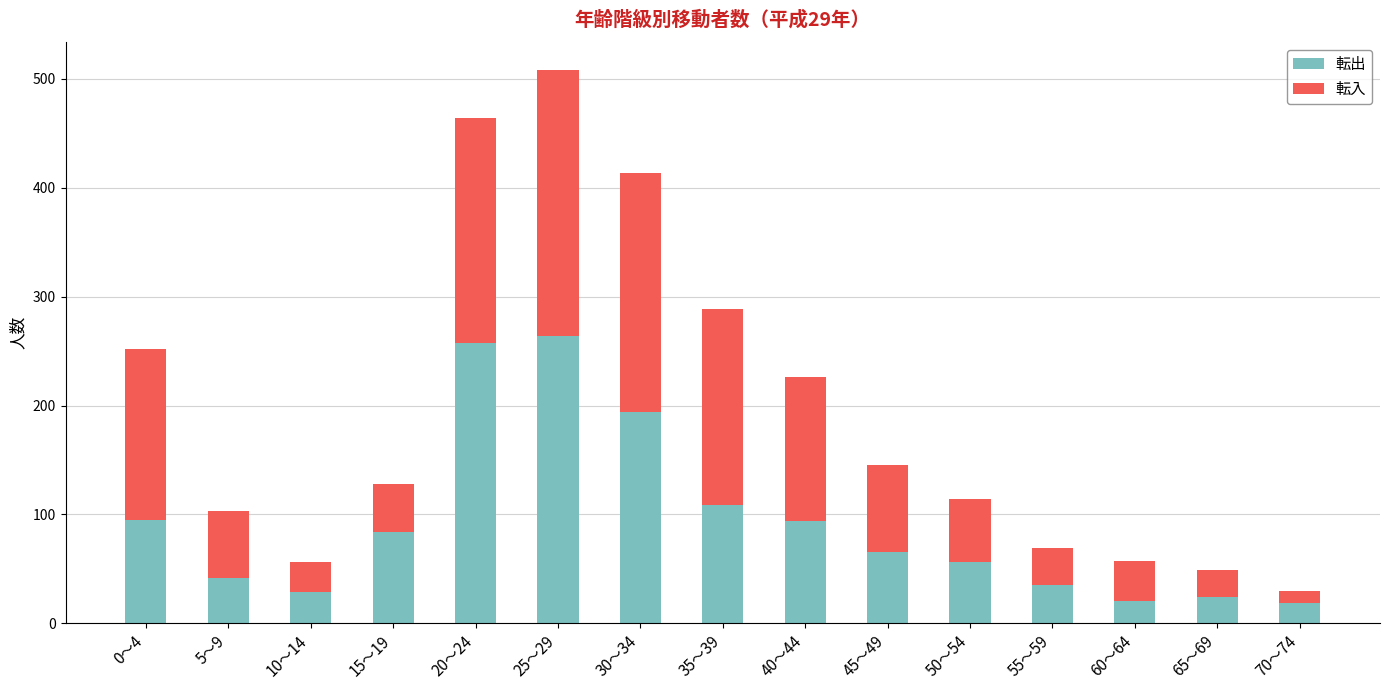

What is the highest value of the 転出 series?

264